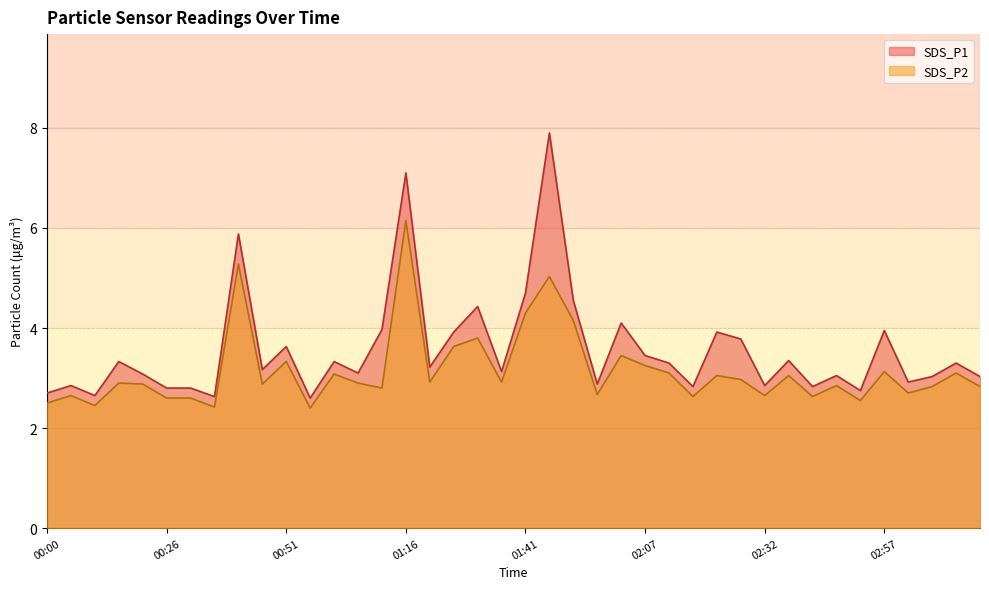

Which category has the lowest value in the SDS_P1 series?

00:56